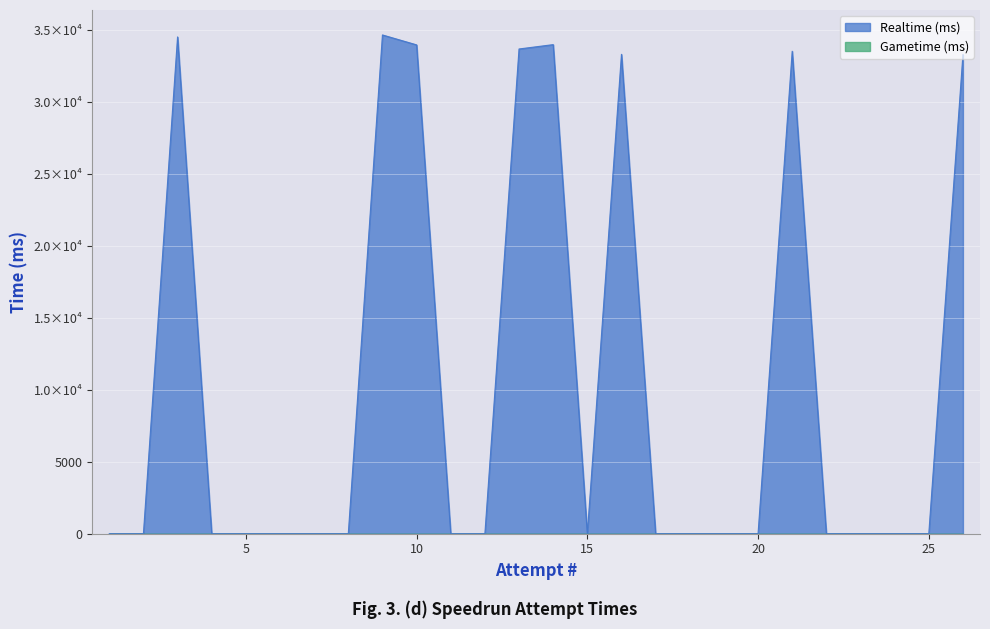

At which label is the value closest to 17345?

26